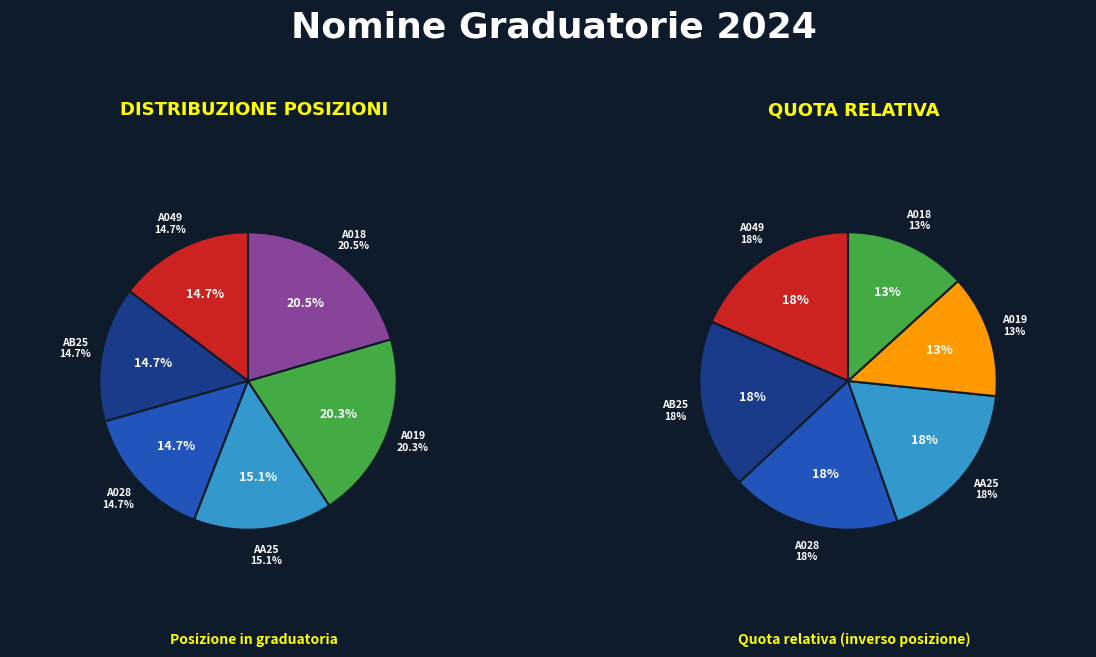

Rank the categories by value from highest to lowest.

ADSS F1/A018, ADSS F1/A019, ADMM F1/AA25, ADMM F1/A028, ADMM F1/AB25, ADMM F1/A049